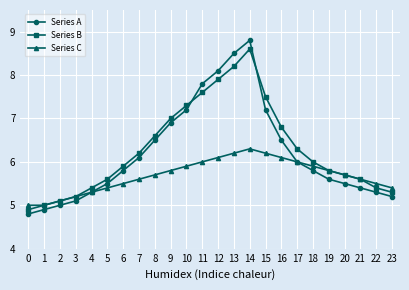

What is the sum of all Series A values?

148.8